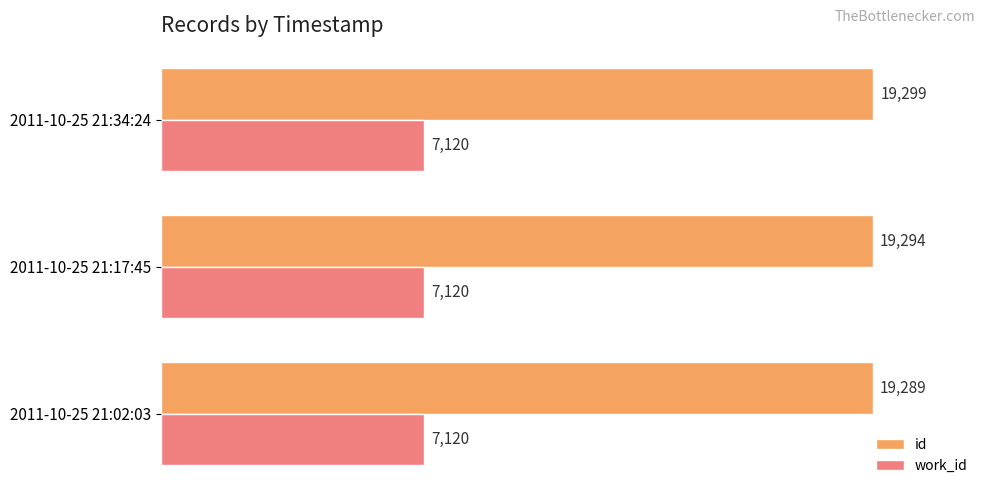

At which category is the sum across all series the highest?

2011-10-25 21:34:24